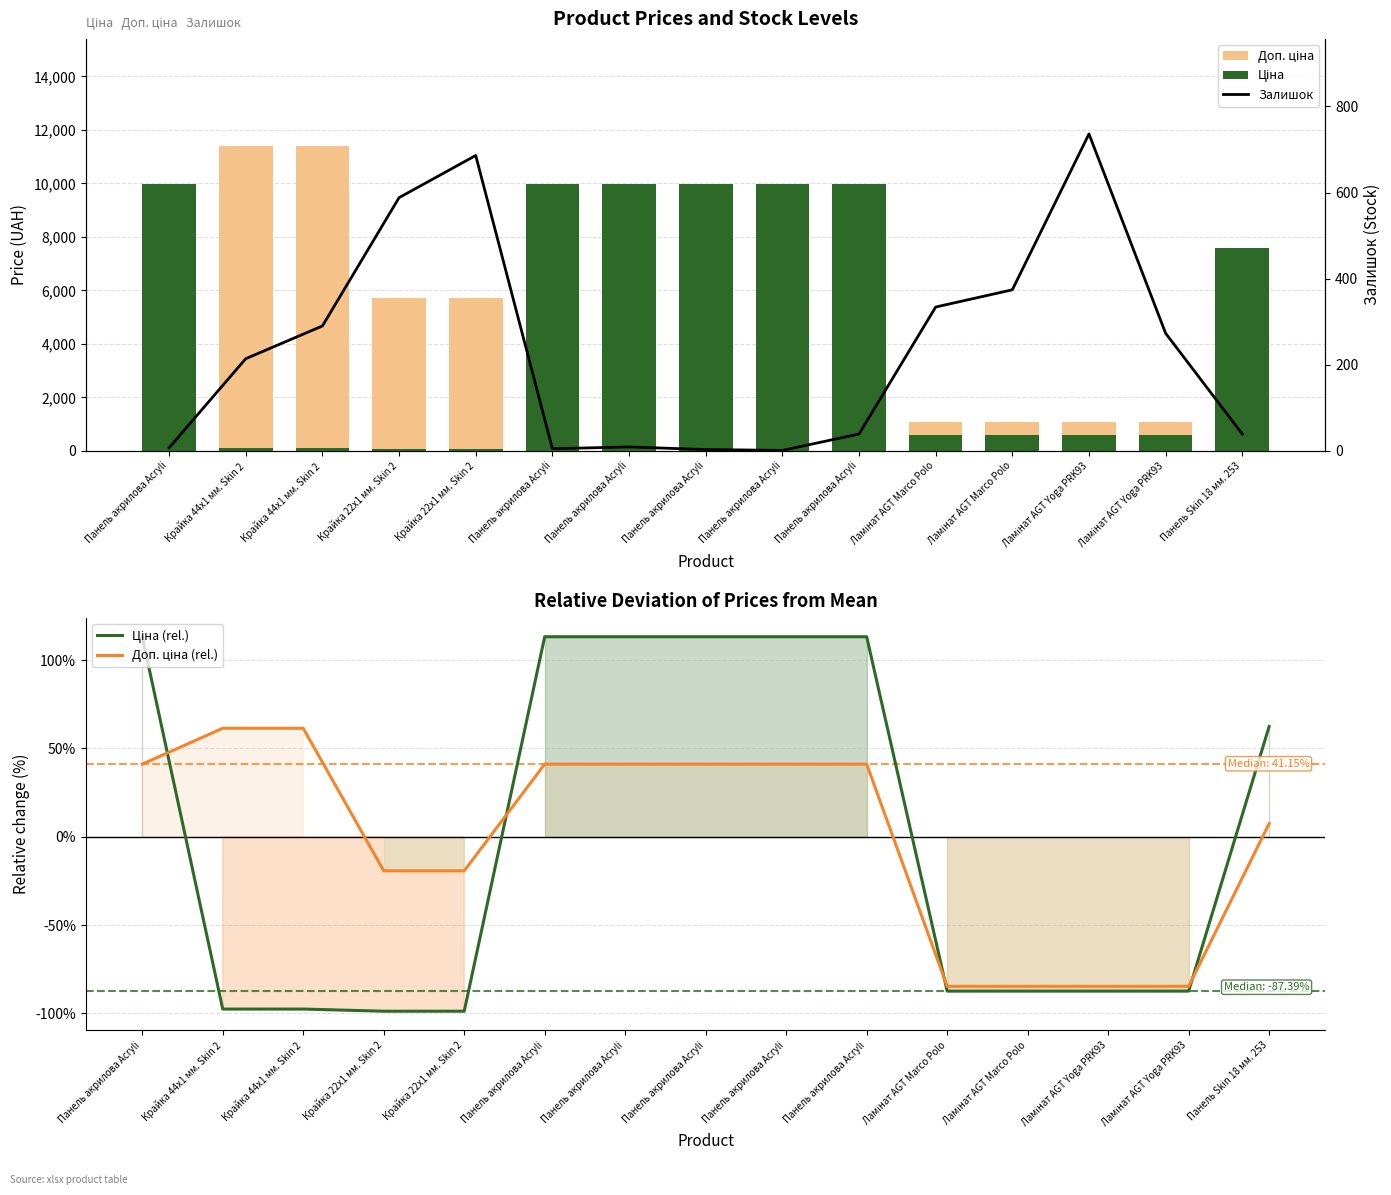

Between Панель акрилова Acryli and Панель акрилова Acryli, which is larger?

Панель акрилова Acryli